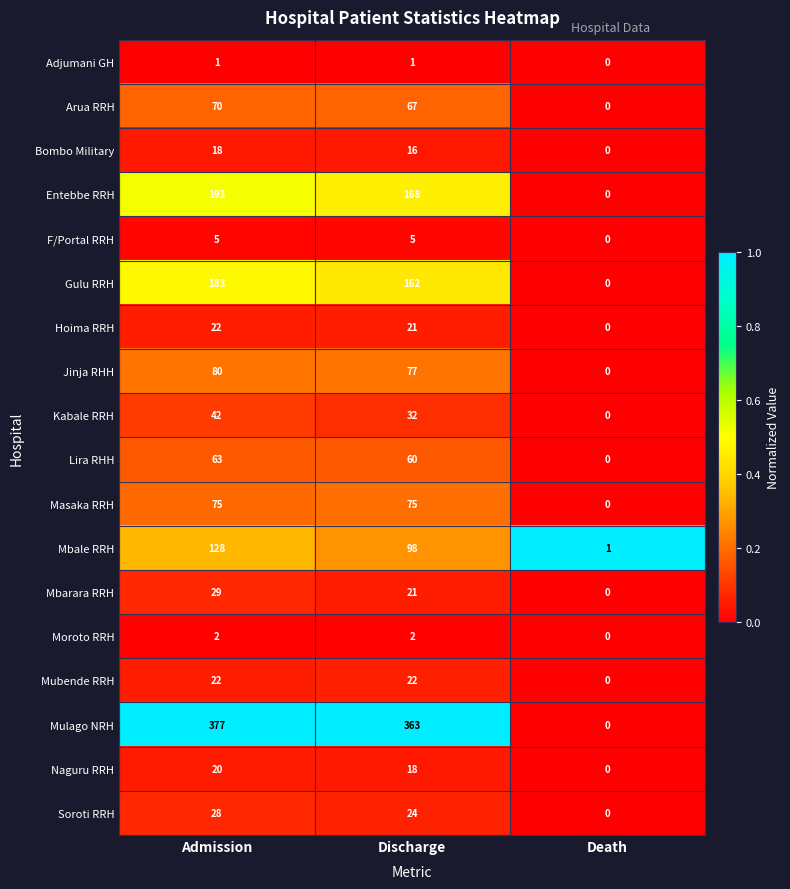

Which series has the largest range (max minus min)?

Mulago NRH